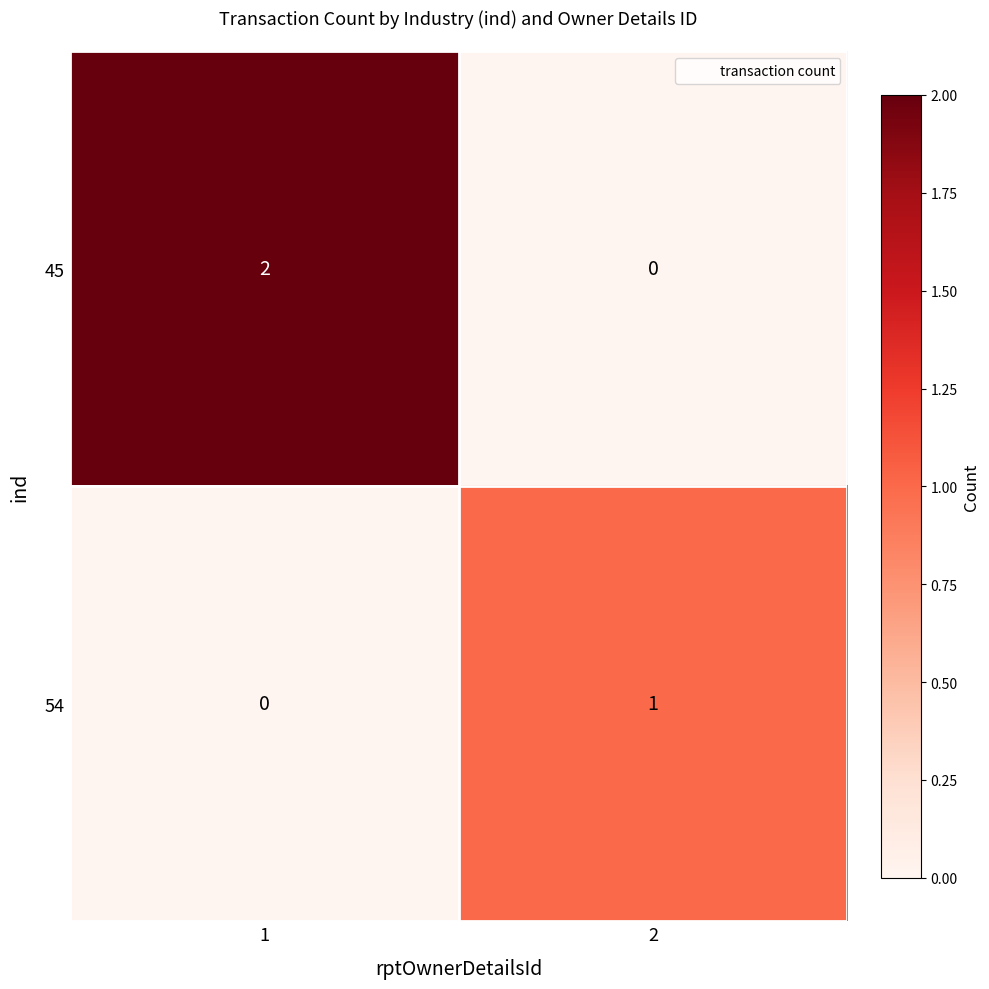

The 45 series shows 2 at 1. True or false?

True